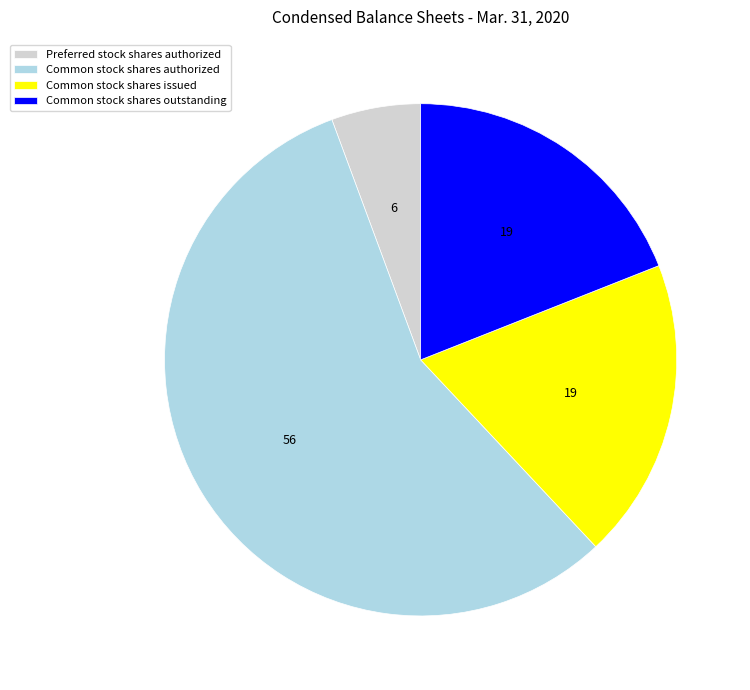

Which slice represents more than half of the pie?

Common stock shares authorized